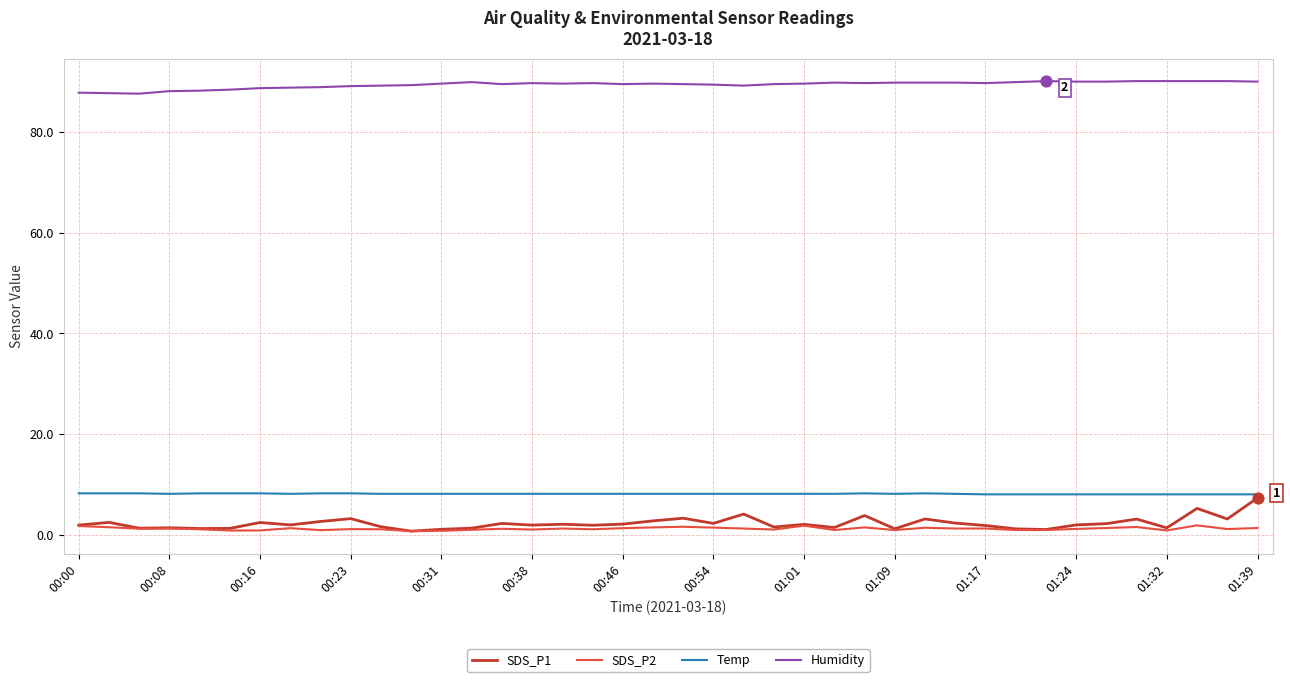

Which series has the largest total across all categories?

Humidity